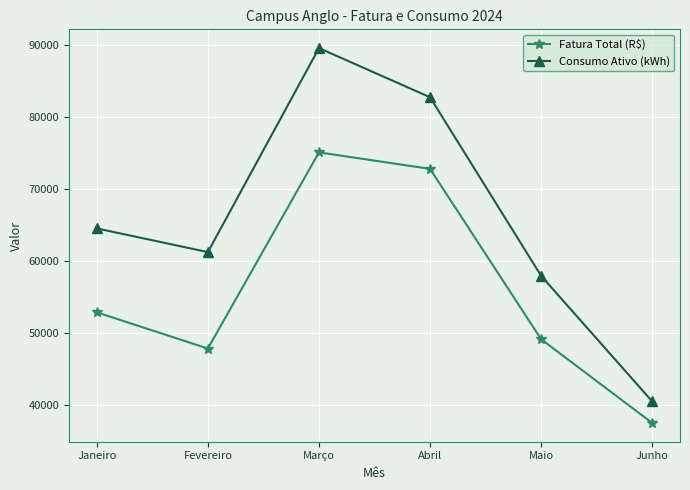

Where is Fatura Total (R$) nearest to the value 56314?

Janeiro